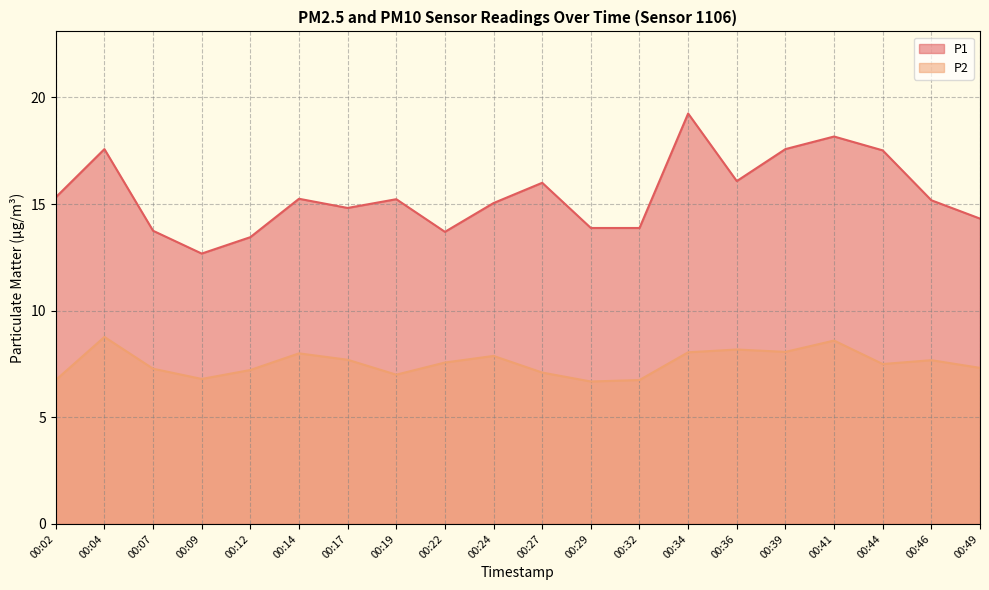

True or false: P2 has a value of 8.2 at 00:36.

True